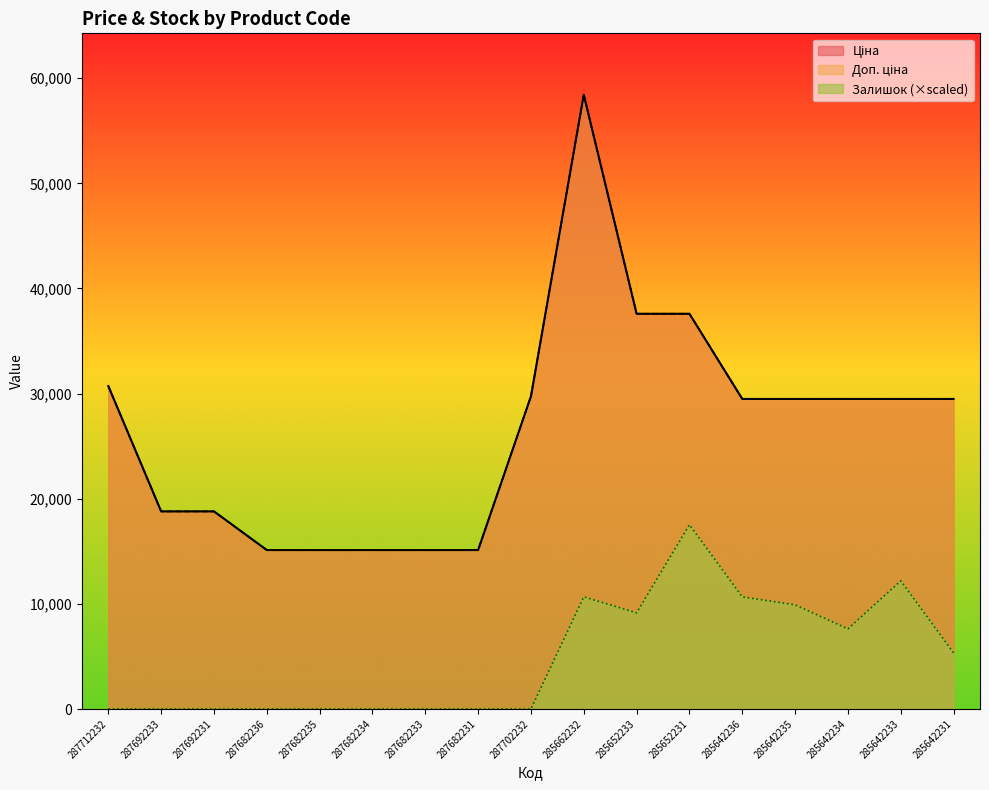

Where does the Доп. ціна series first go above 29491?

287712232